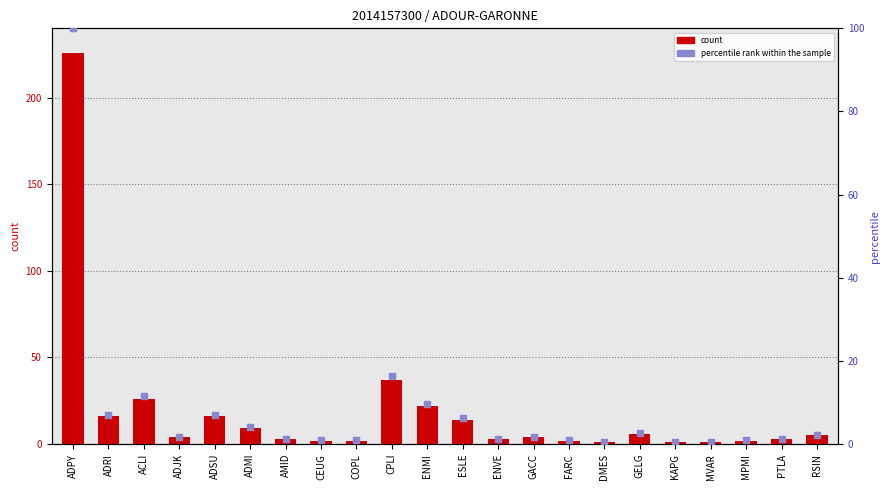

Is the value of count at ESLE greater than the value of percentile rank within the sample at ENMI?

Yes